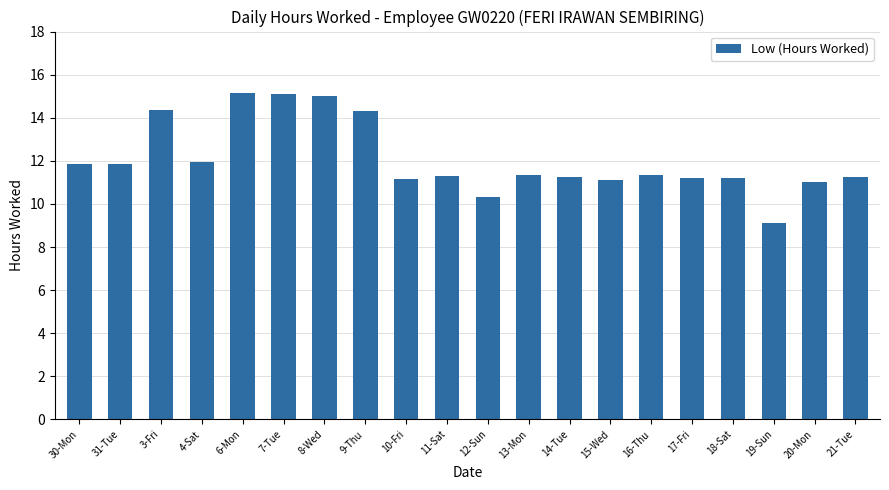

Are the bars grouped side by side (vs. stacked)?

No